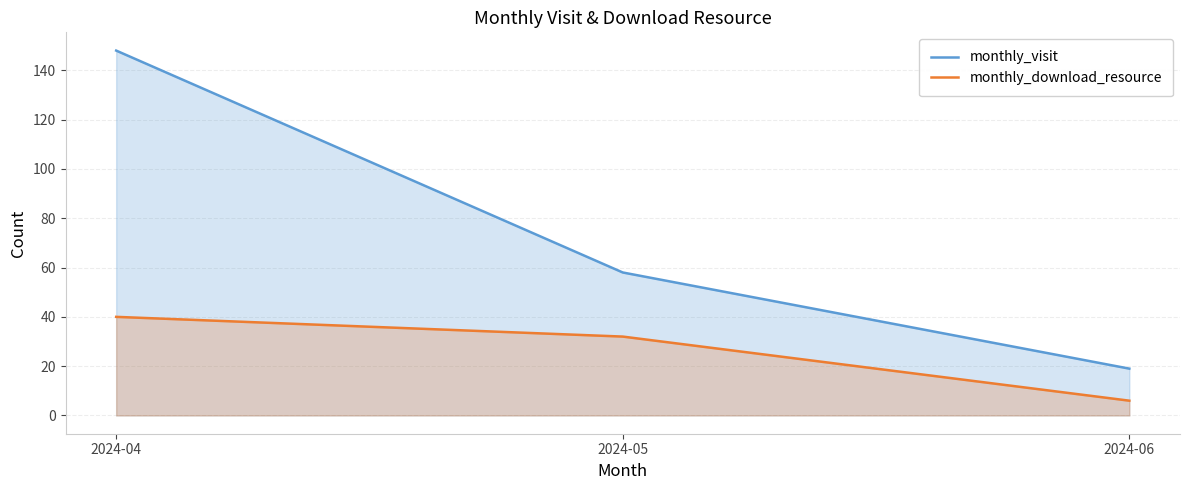

Is it true that monthly_visit equals 58 at 2024-05?

True